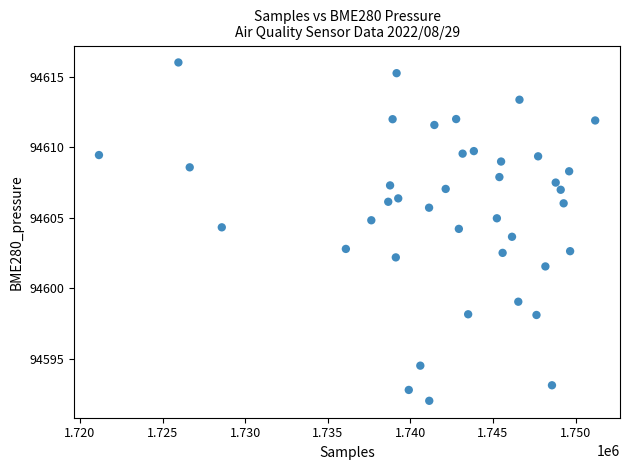

What is the range of Y values (max minus min)?

24.0